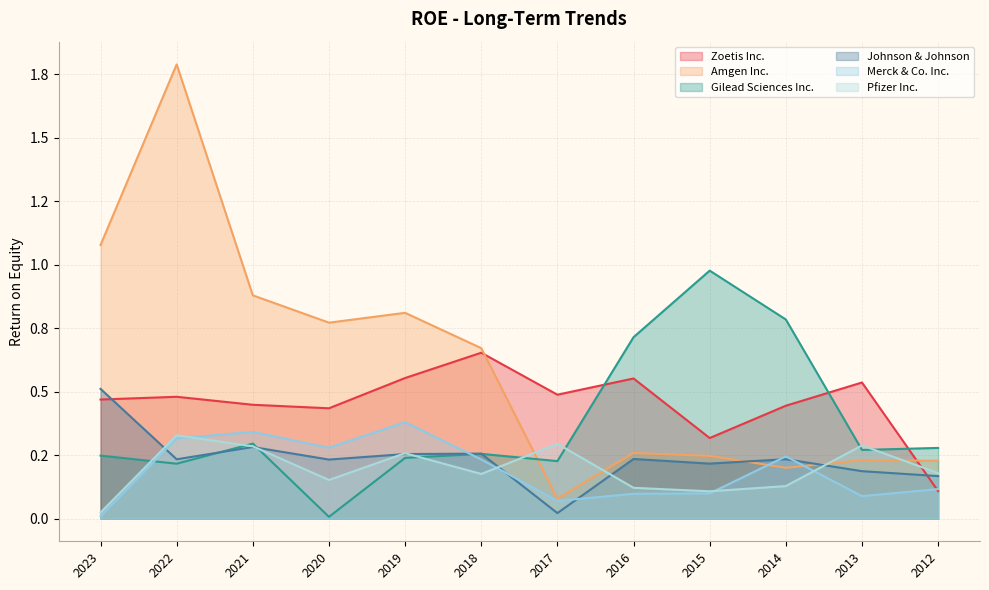

What is the difference between the Merck & Co. Inc. values at 2014 and 2012?

0.1